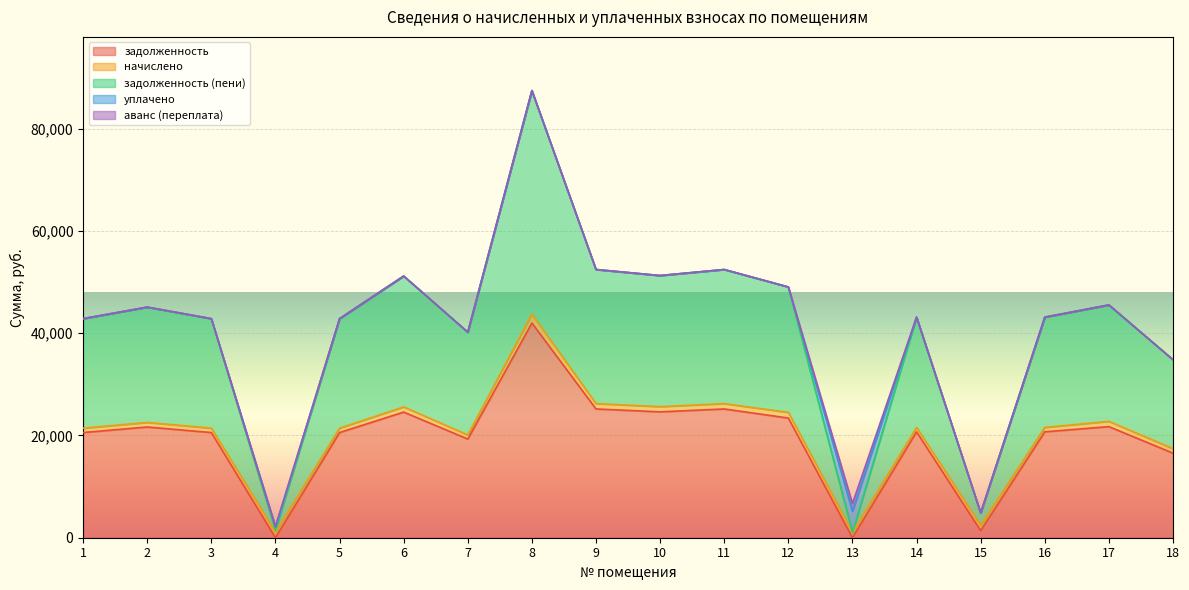

What is the difference between the maximum and minimum values in the аванс (переплата) series?

1499.0